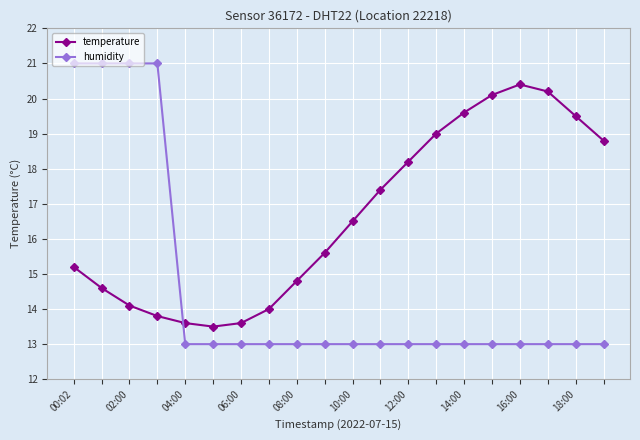

What is the minimum value shown in the chart?

13.0